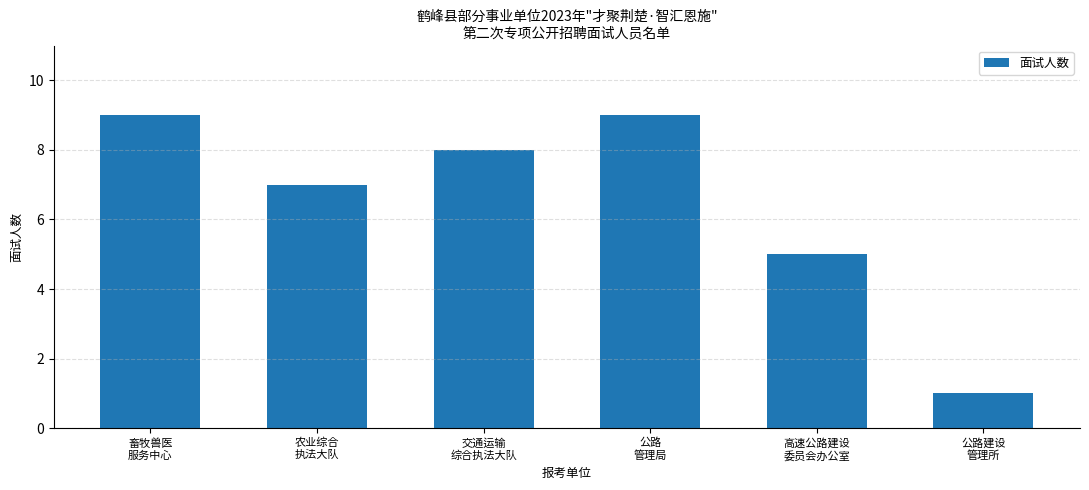

What is the value of the 4th bar from the left?

9